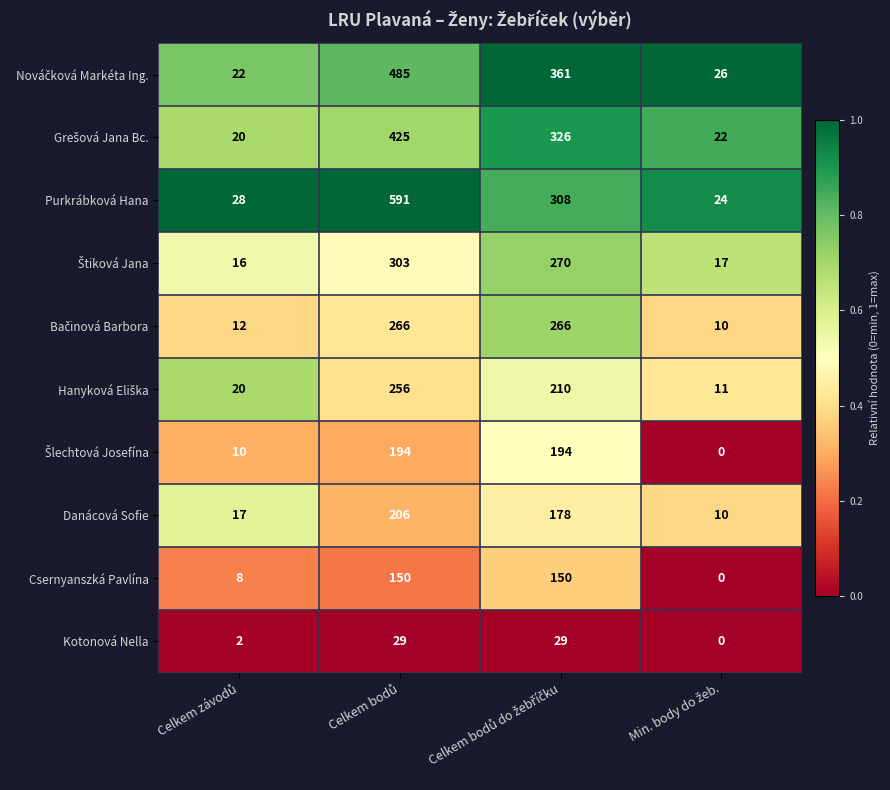

Which series has the largest range (max minus min)?

Purkrábková Hana